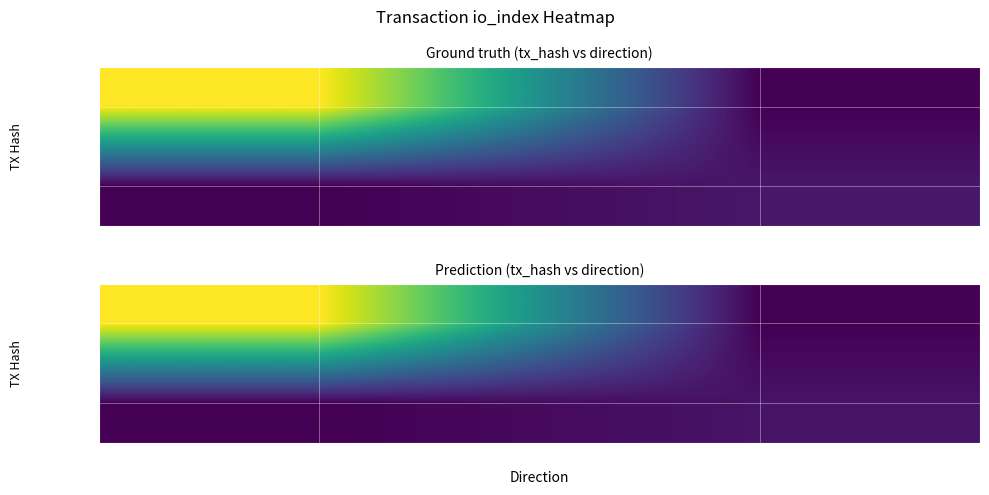

What is the maximum value shown in the chart?

48.0